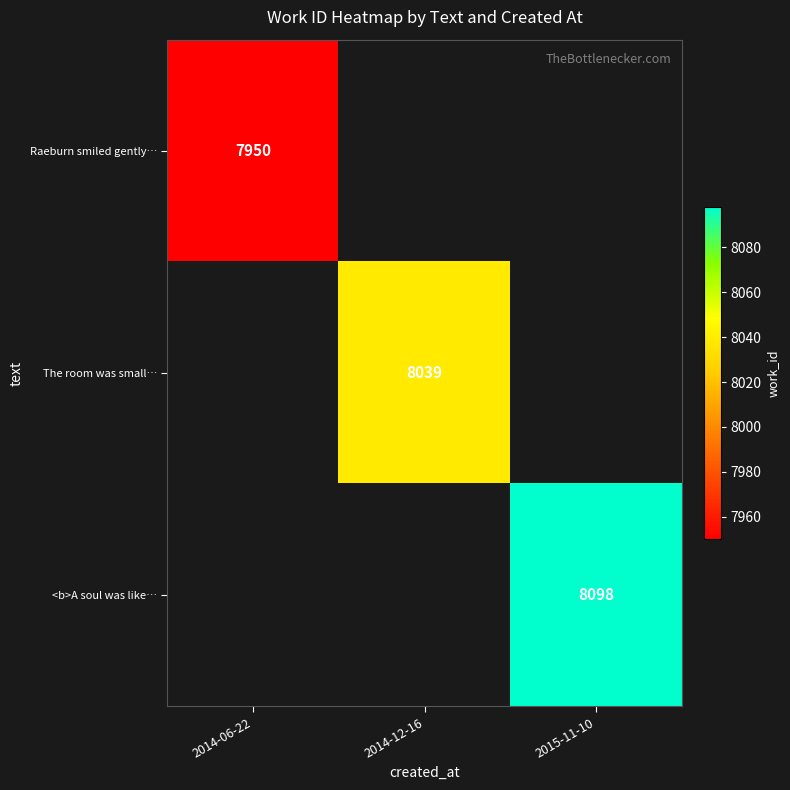

True or false: The room was small… has a value of 4210 at 2014-12-16.

False